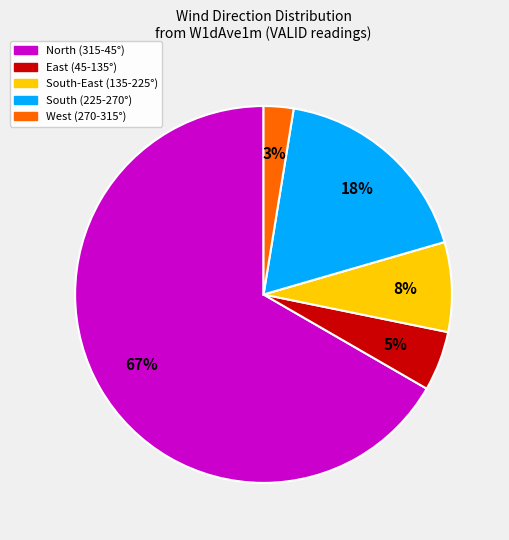

Is there any slice that represents more than half of the pie?

Yes